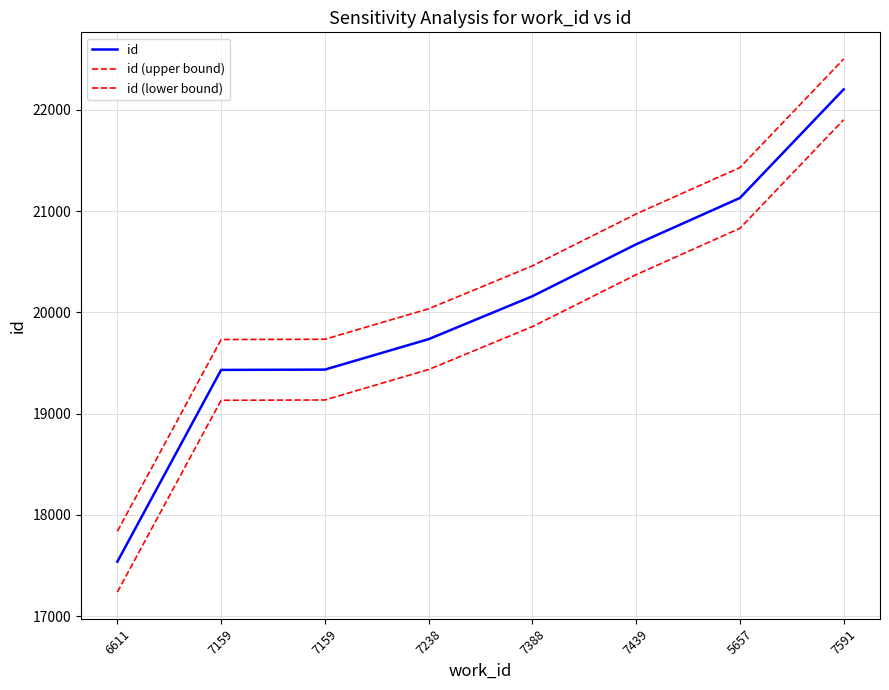

Is this an area chart (filled region under the line)?

No